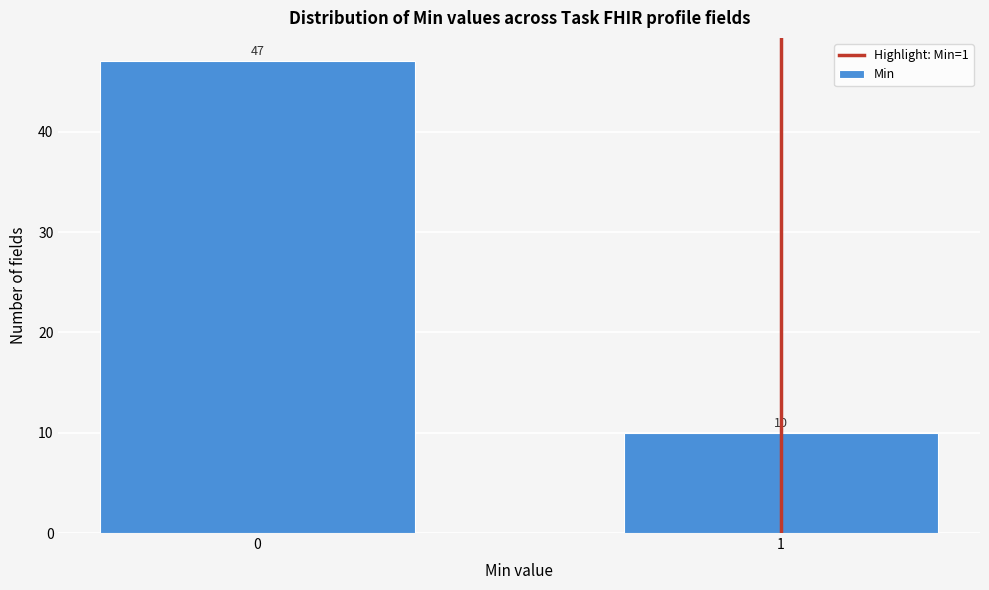

Reading left to right, transcribe all the data shown in this chart.

47	10